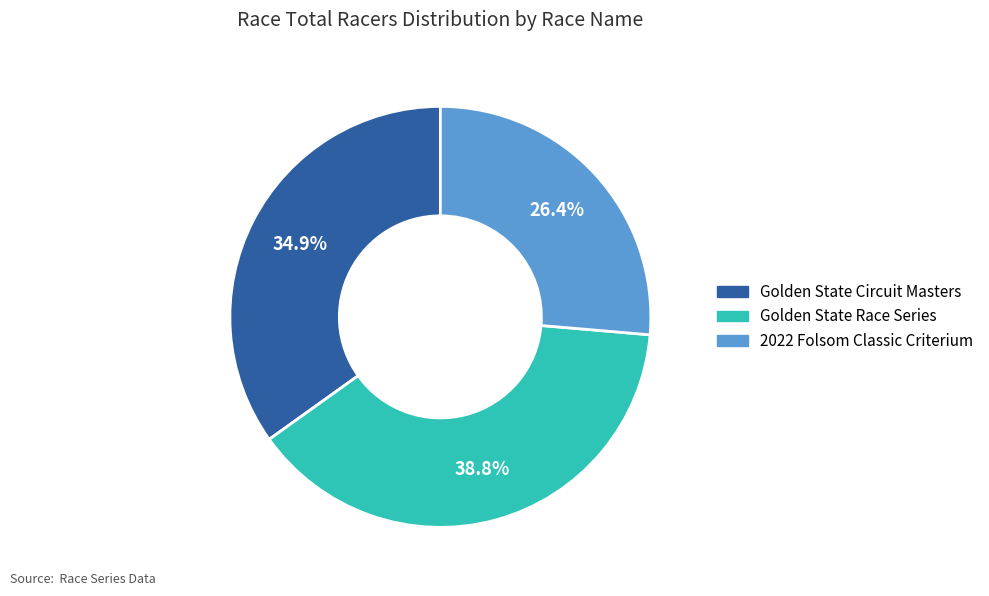

What portion of the pie excludes 2022 Folsom Classic Criterium?

73.6%